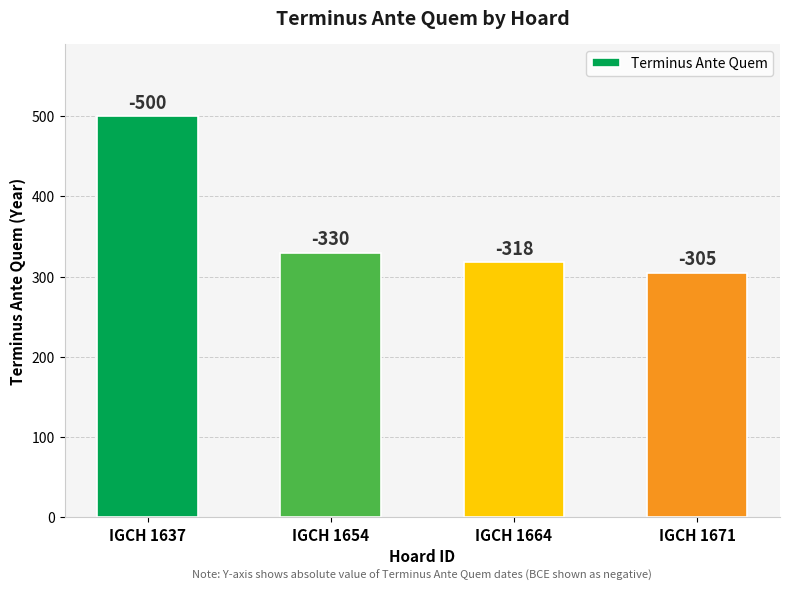

Are the bars horizontal?

No